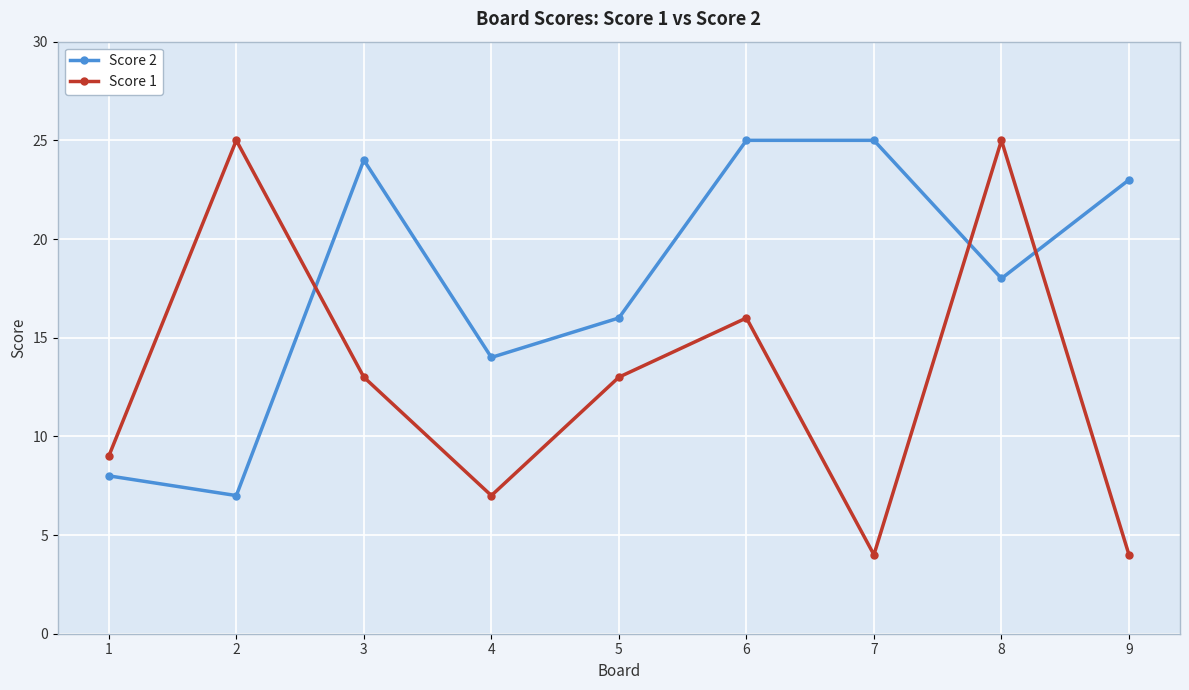

List the series in order of their overall mean, highest first.

Score 2, Score 1